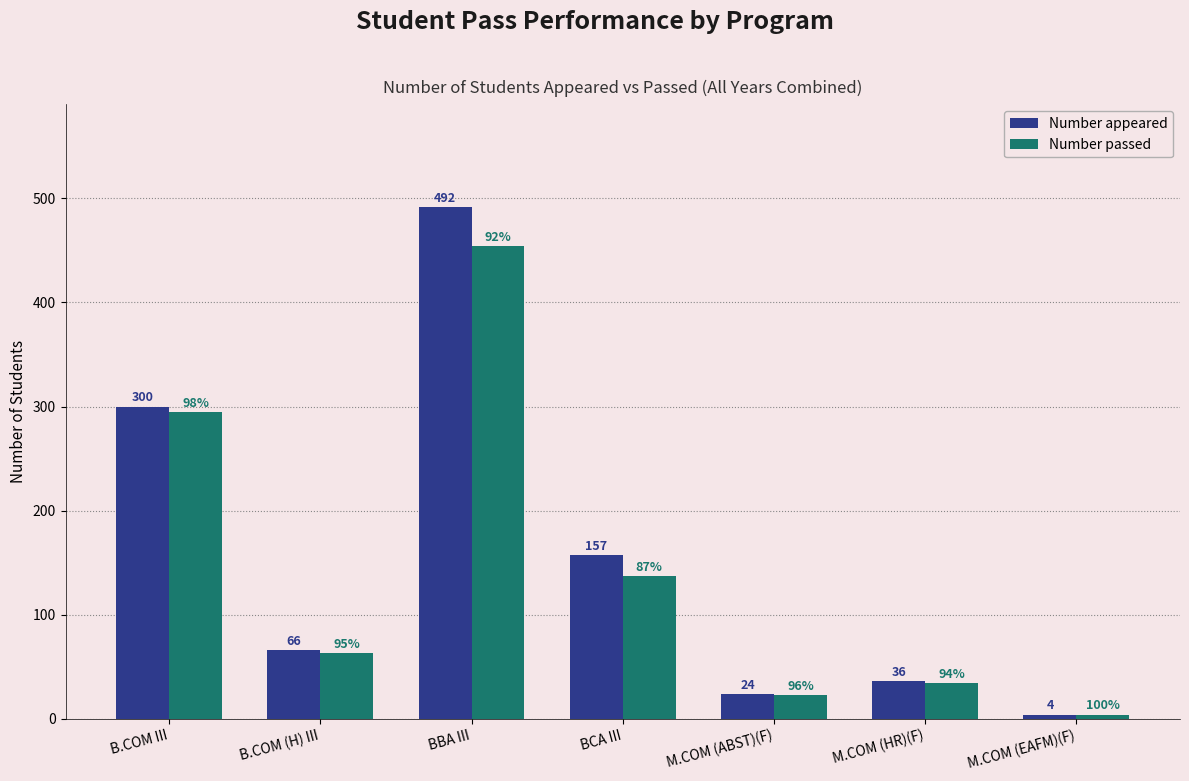

Reading left to right, list all the values displayed in this chart.

Number appeared: 300	66	492	157	24	36	4
Number passed: 295	63	454	137	23	34	4